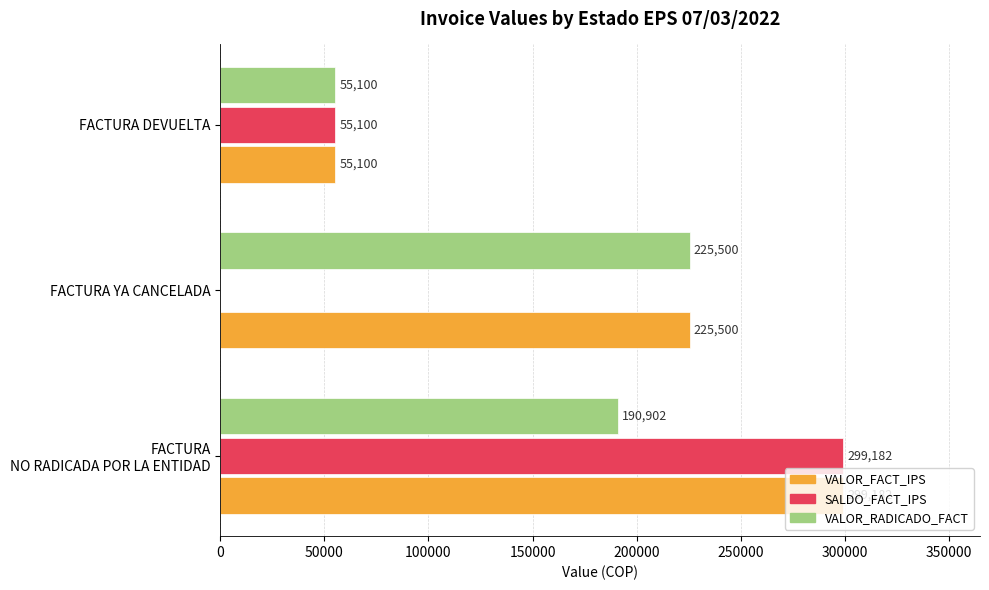

What is the total value across all series at FACTURA DEVUELTA?

165300